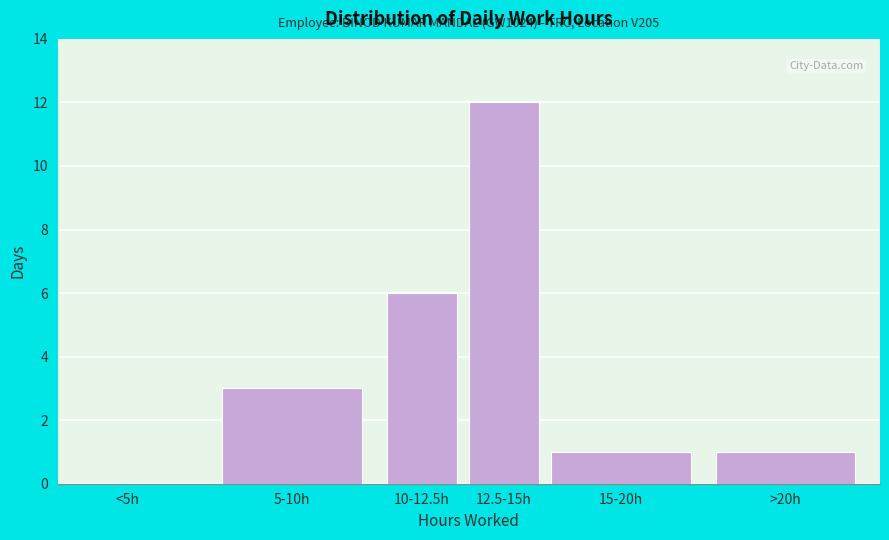

Reading left to right, what are all the values shown in this chart?

<5h=0	5-10h=3	10-12.5h=6	12.5-15h=12	15-20h=1	>20h=1